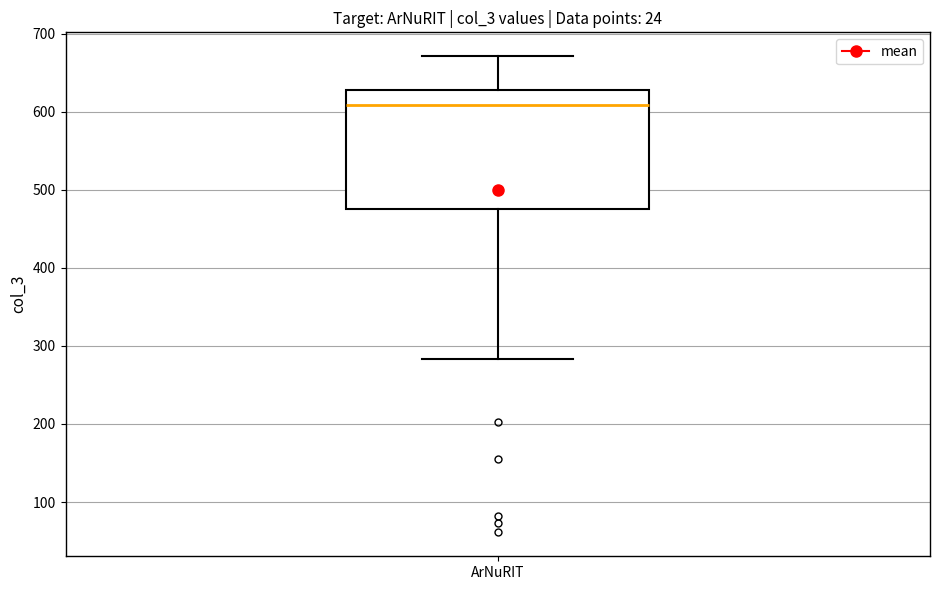

Read this box plot against the y-axis: the position of the median line, the range covered by the box, and the ends of both whiskers. The values are not printed on the chart, so give them approximately, as read against the axis.

median 610, box 480 to 630, whiskers 280 to 670